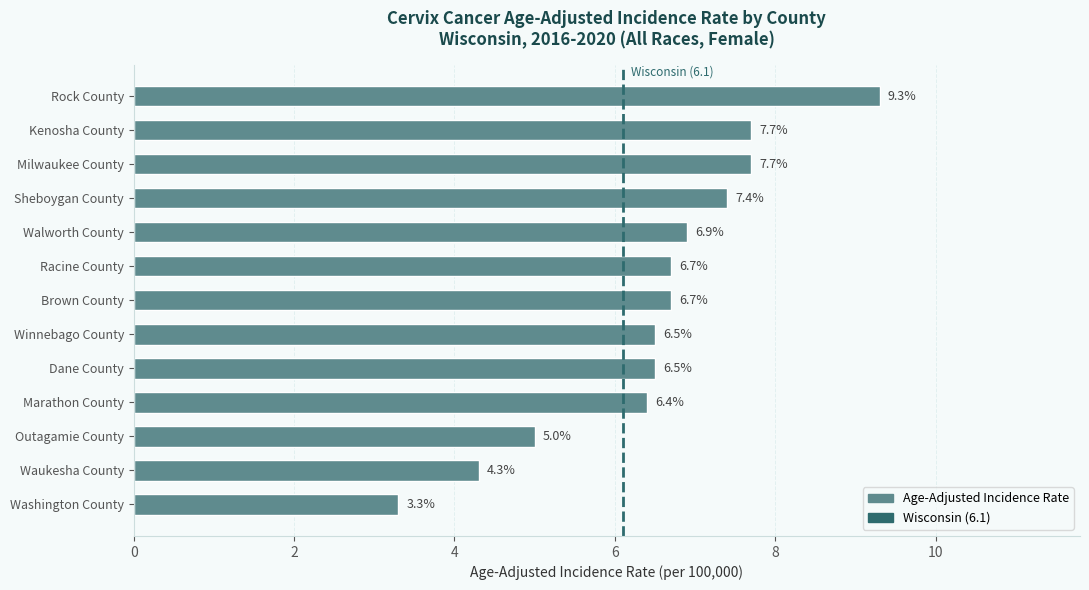

What is the average value?

6.5